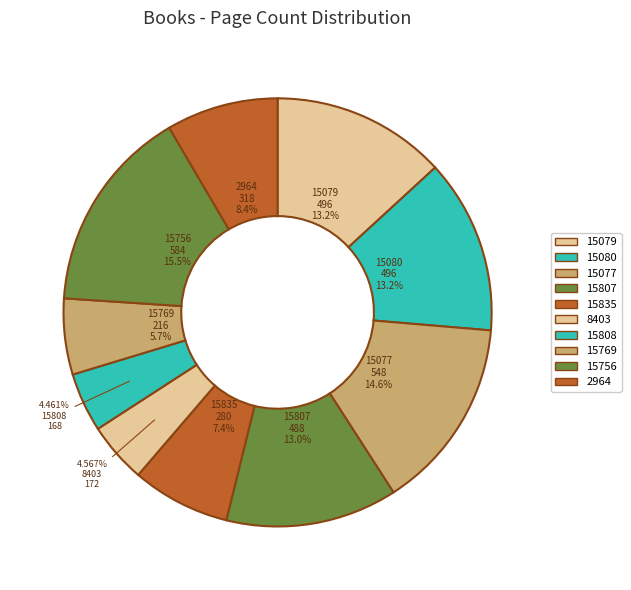

True or false: 15080 accounts for 2% of the total.

False